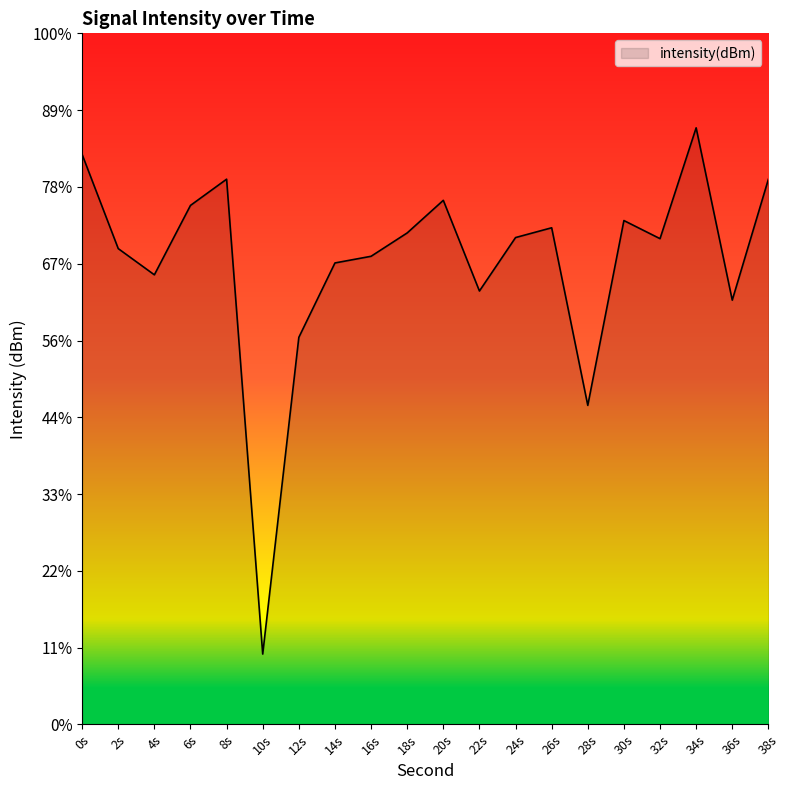

At which category does the chart reach its minimum across all series?

10s